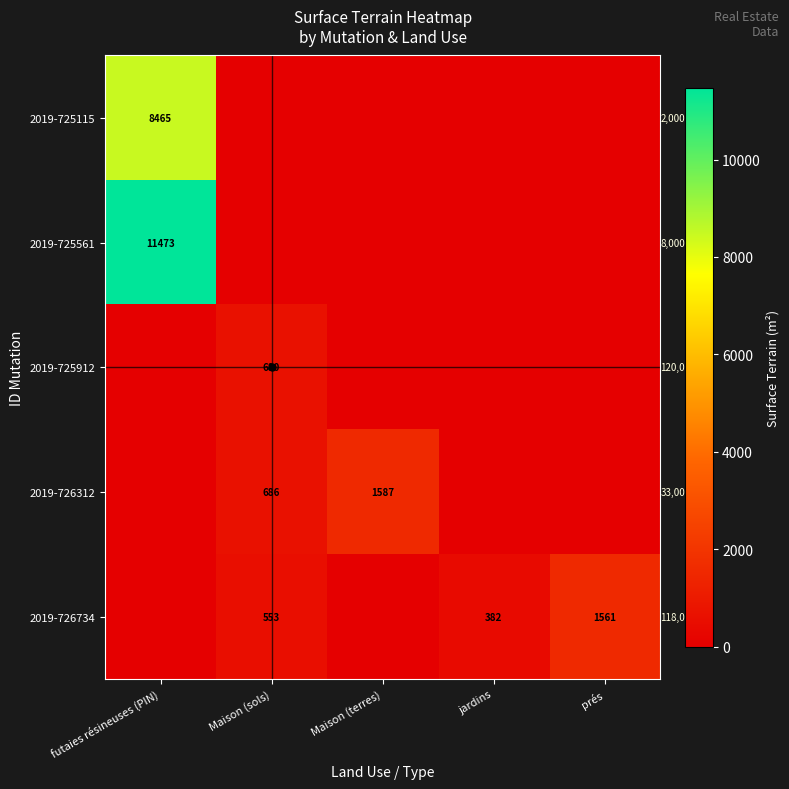

True or false: 2019-726734 has a value of 258 at Maison (sols).

False